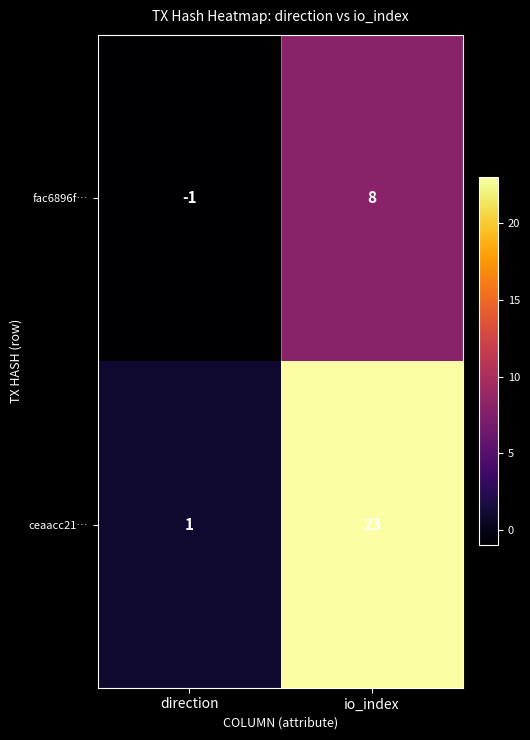

True or false: ceaacc21… has a value of 2 at direction.

False